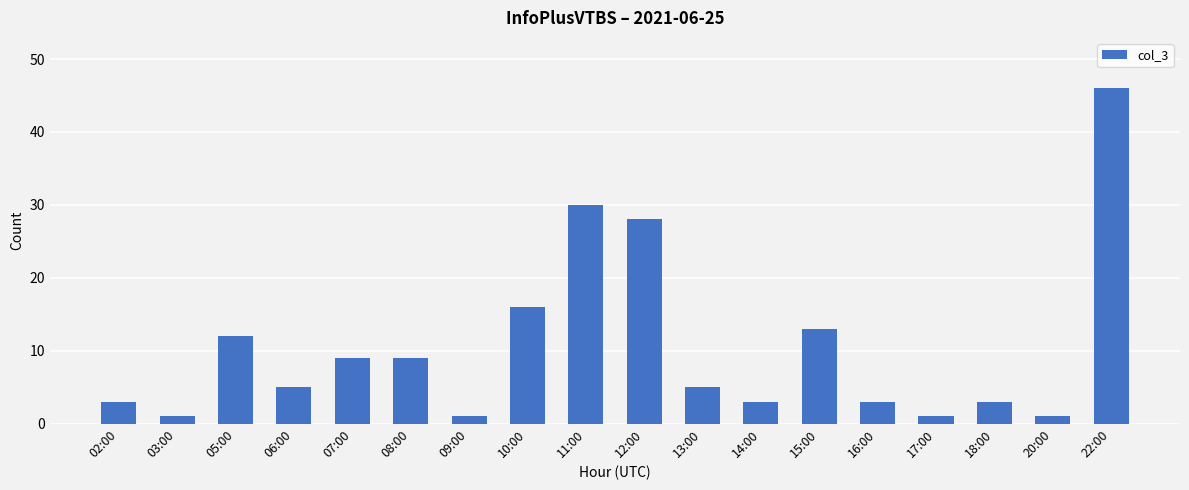

Where does the data first go above 5?

05:00